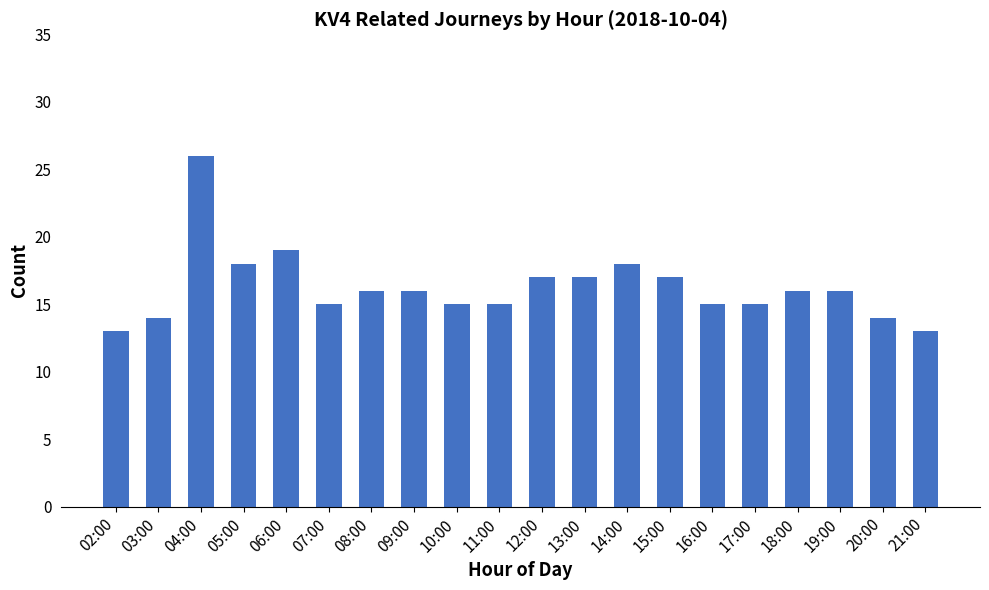

What is the minimum value shown in the chart?

13